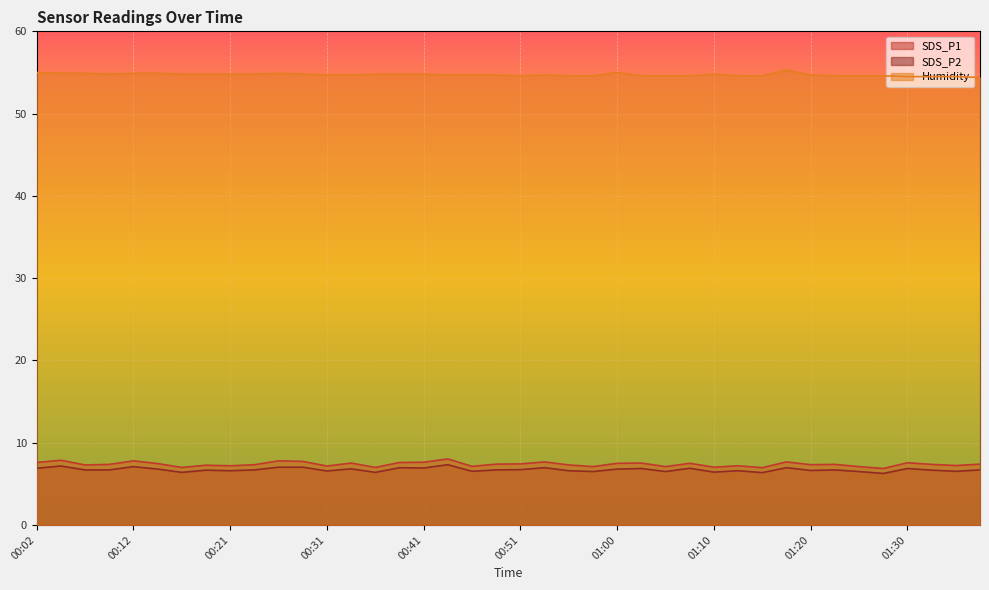

Between 01:08 and 00:21, which is larger?

01:08